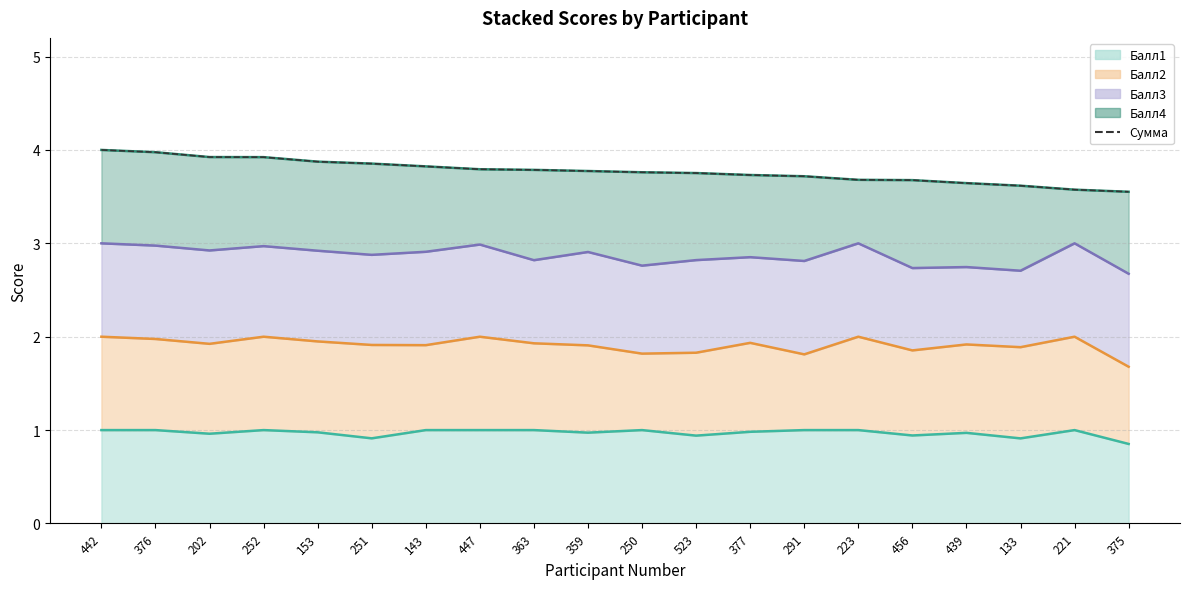

Reading left to right, what are all the values shown in this chart?

Балл1: 1.0	1.0	1.0	1.0	1.0	0.9	1.0	1.0	1.0	1.0	1.0	0.9	1.0	1.0	1.0	0.9	1.0	0.9	1.0	0.9
Балл2: 2.0	2.0	1.9	2.0	1.9	1.9	1.9	2.0	1.9	1.9	1.8	1.8	1.9	1.8	2.0	1.9	1.9	1.9	2.0	1.7
Балл3: 3.0	3.0	2.9	3.0	2.9	2.9	2.9	3.0	2.8	2.9	2.8	2.8	2.9	2.8	3.0	2.7	2.7	2.7	3.0	2.7
Балл4: 4.0	4.0	3.9	3.9	3.9	3.9	3.8	3.8	3.8	3.8	3.8	3.8	3.7	3.7	3.7	3.7	3.6	3.6	3.6	3.6
Сумма: 4.0	4.0	3.9	3.9	3.9	3.9	3.8	3.8	3.8	3.8	3.8	3.8	3.7	3.7	3.7	3.7	3.6	3.6	3.6	3.6